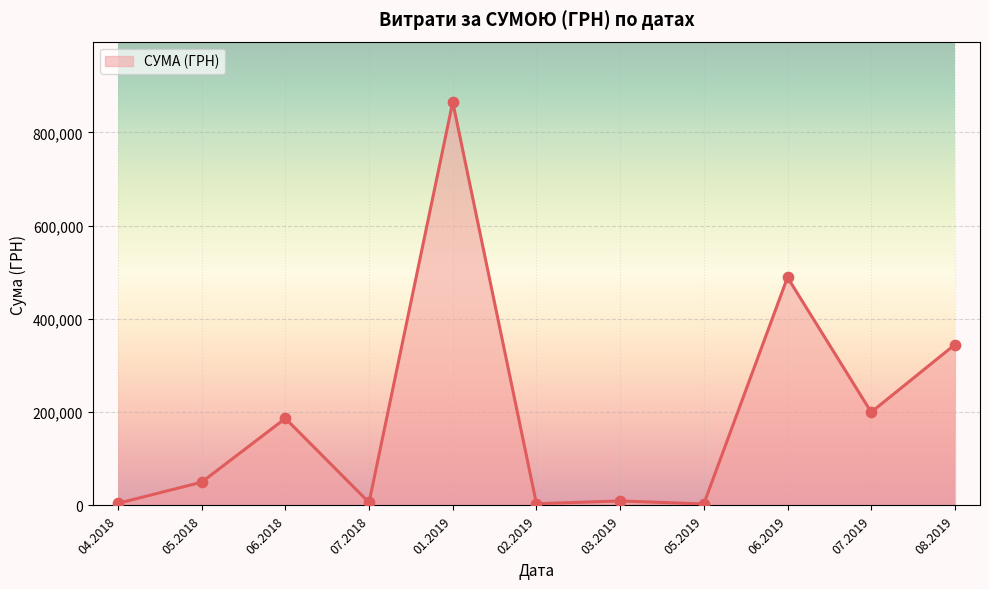

Approximately how many times larger is the value at 01.2019 compared to 05.2018?

17.3